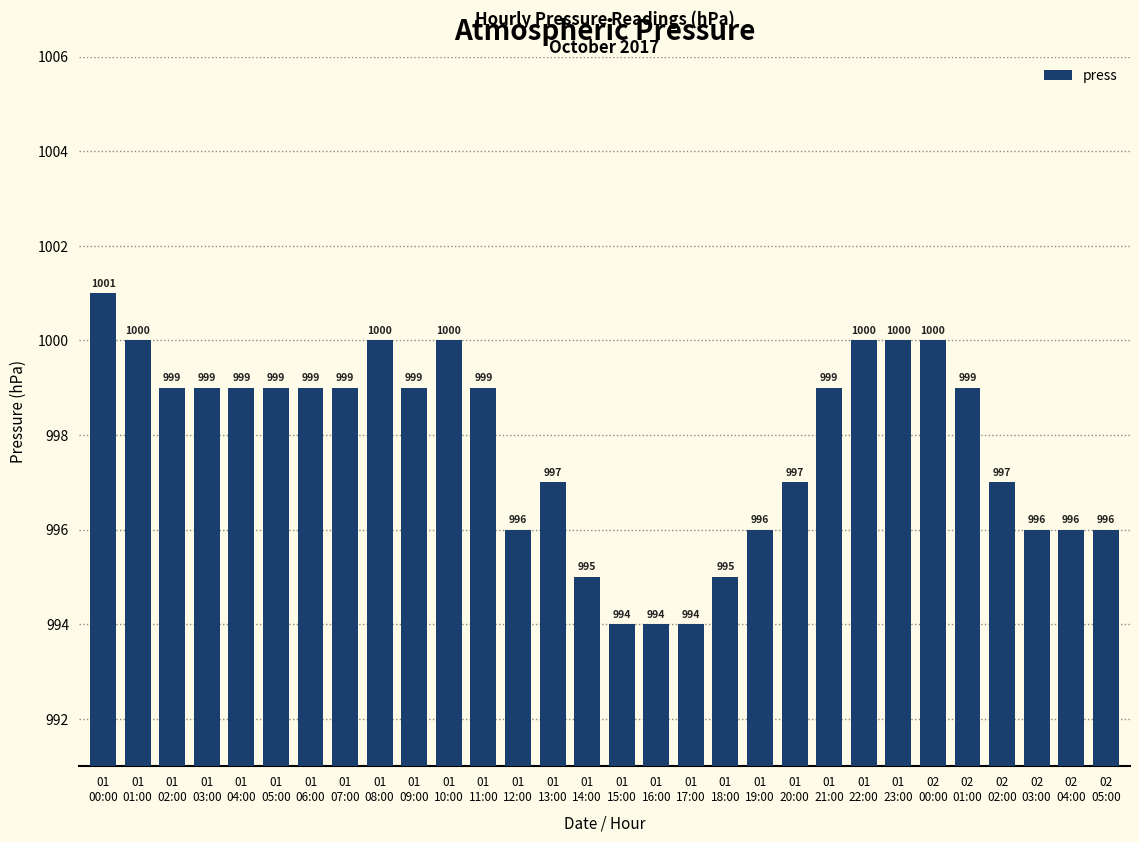

Where does the data first go above 999?

01
00:00